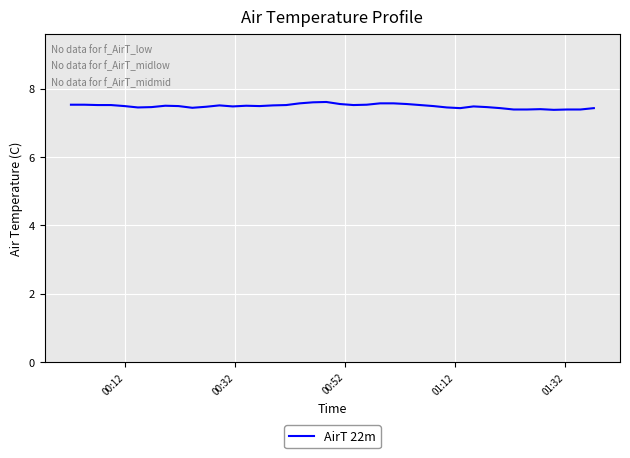

What is the greatest value displayed?

7.6